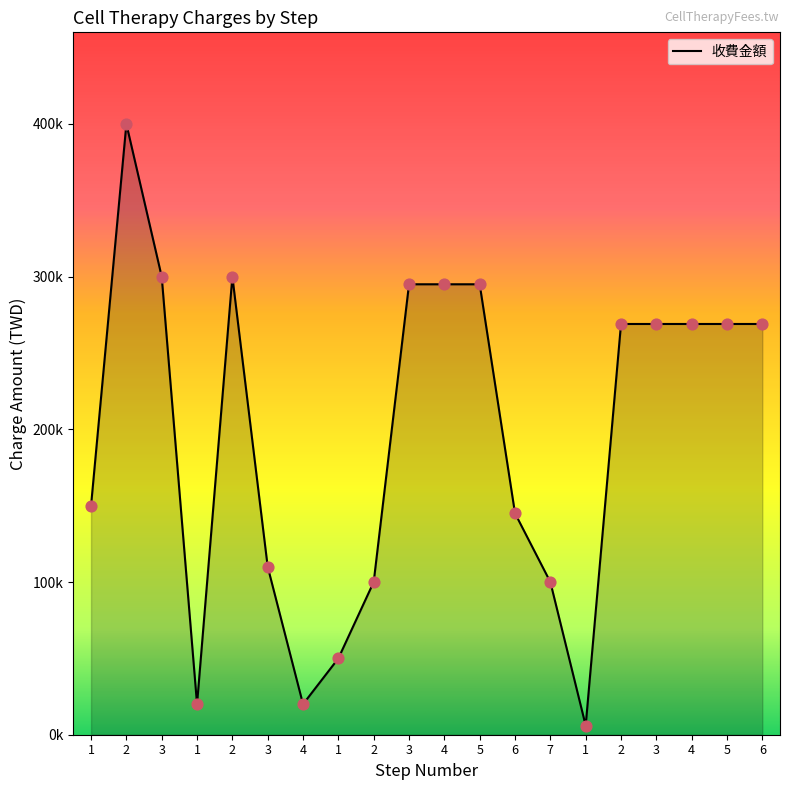

Is this an area chart (filled region under the line)?

Yes